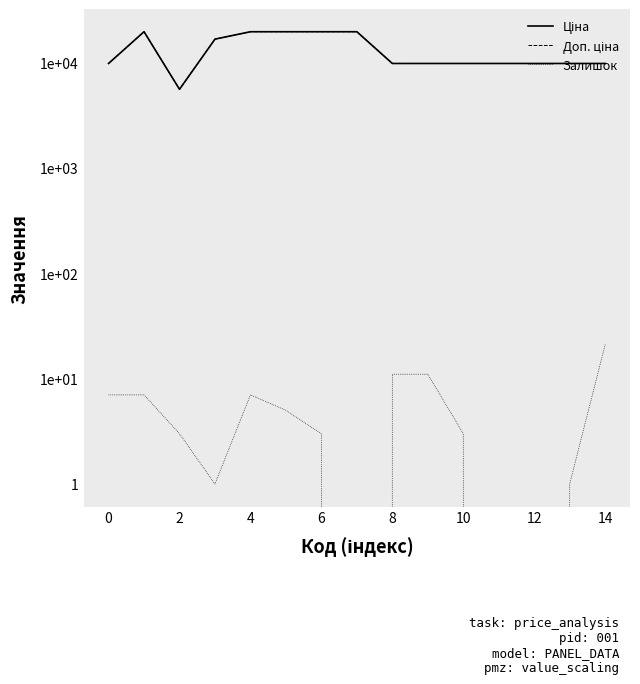

How many interior local valleys does the Доп. ціна series have?

1